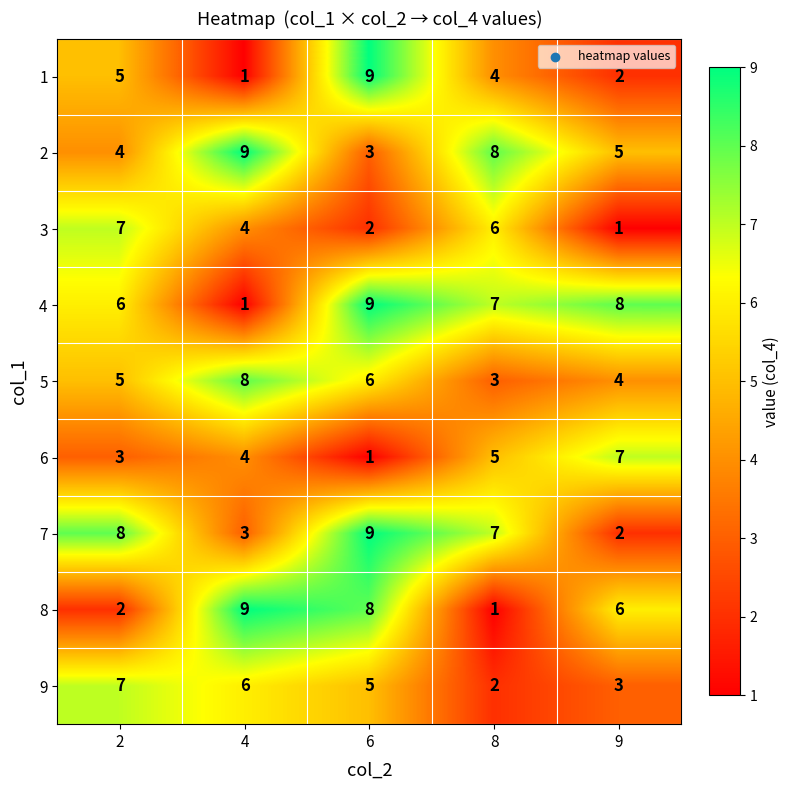

List the labels in order of 8 value, smallest first.

8, 2, 9, 6, 4